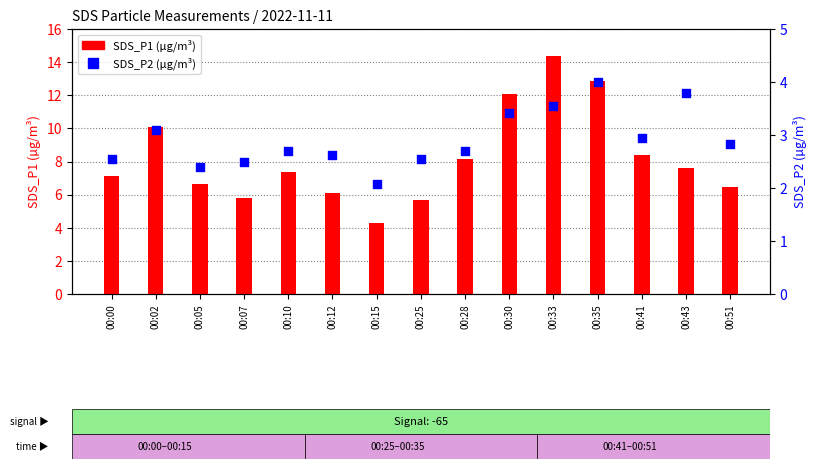

At which category is the sum across all series the highest?

00:33